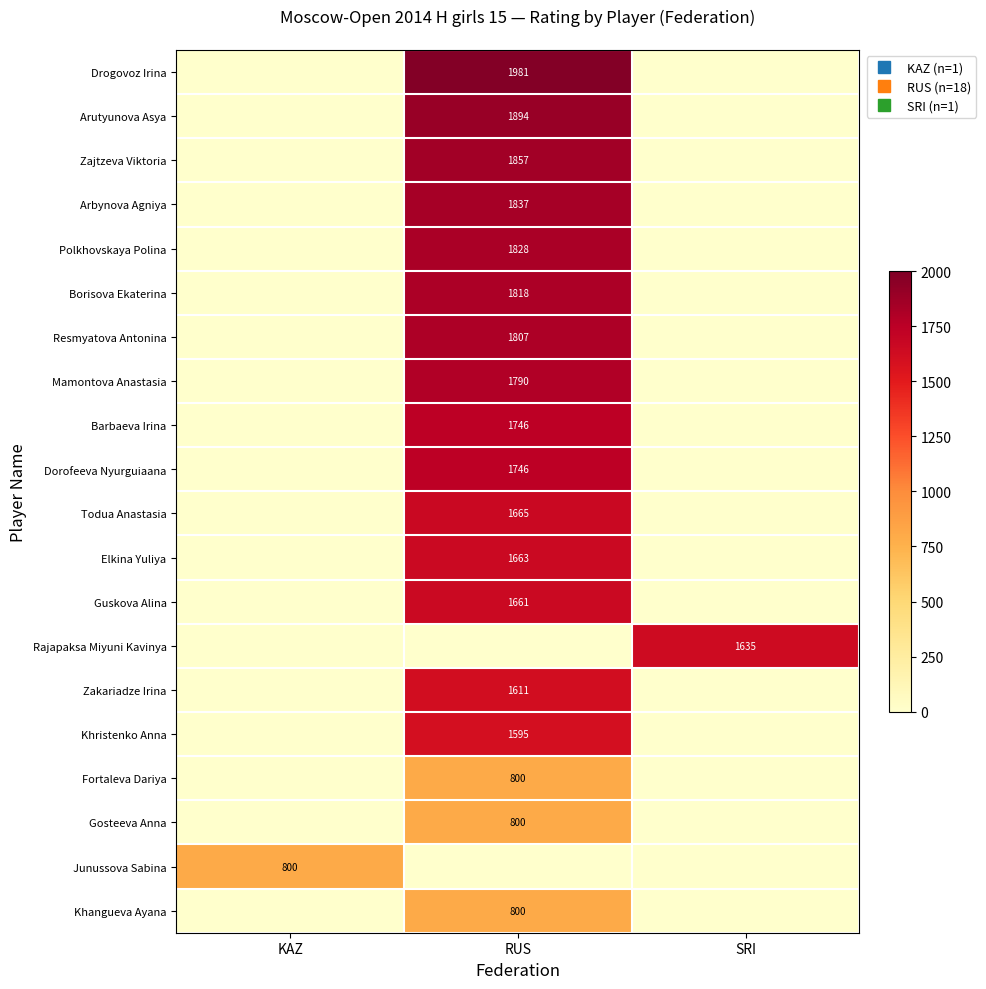

At which category is the sum across all series the highest?

RUS